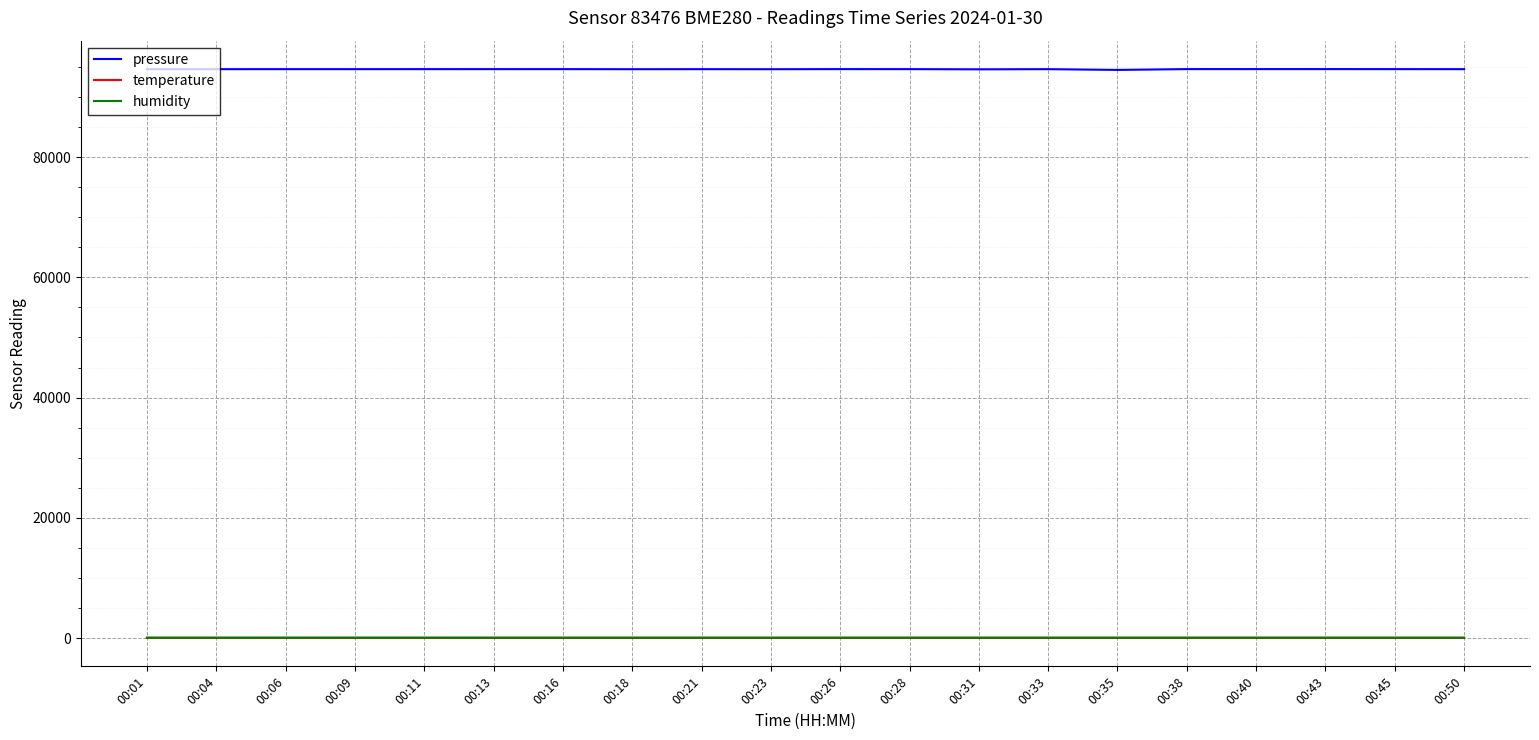

Is this an area chart (filled region under the line)?

No